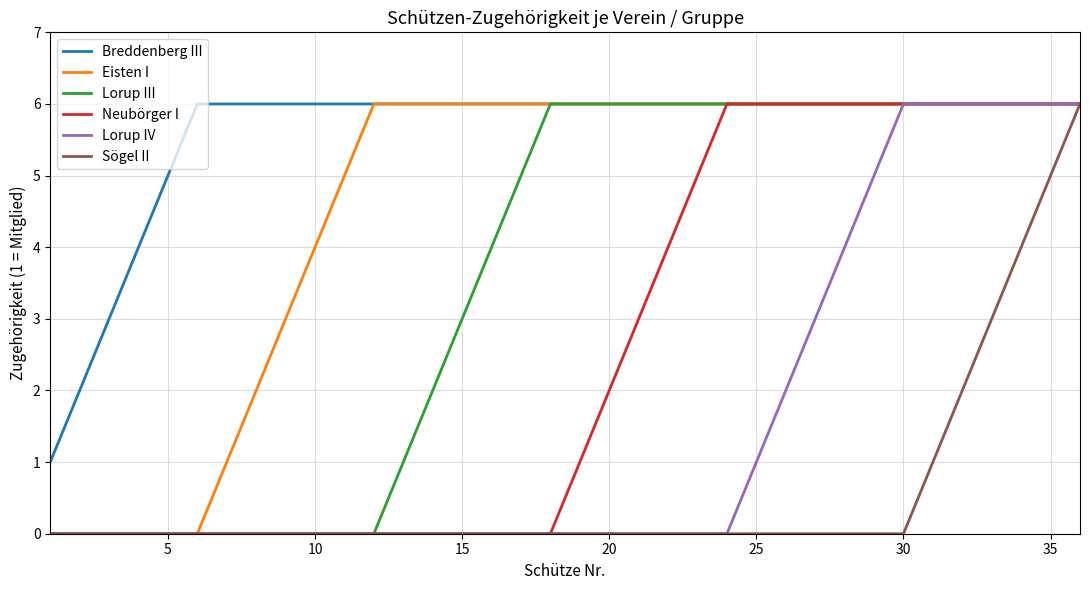

What is the highest value of the Eisten I series?

6